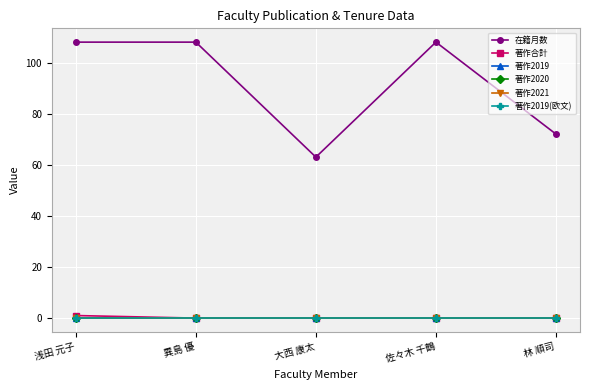

Does the chart have visible grid lines?

Yes